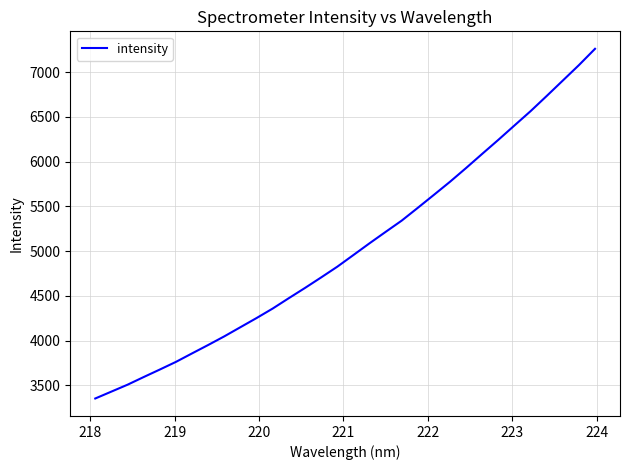

What is the difference between the maximum and minimum values?

3907.3